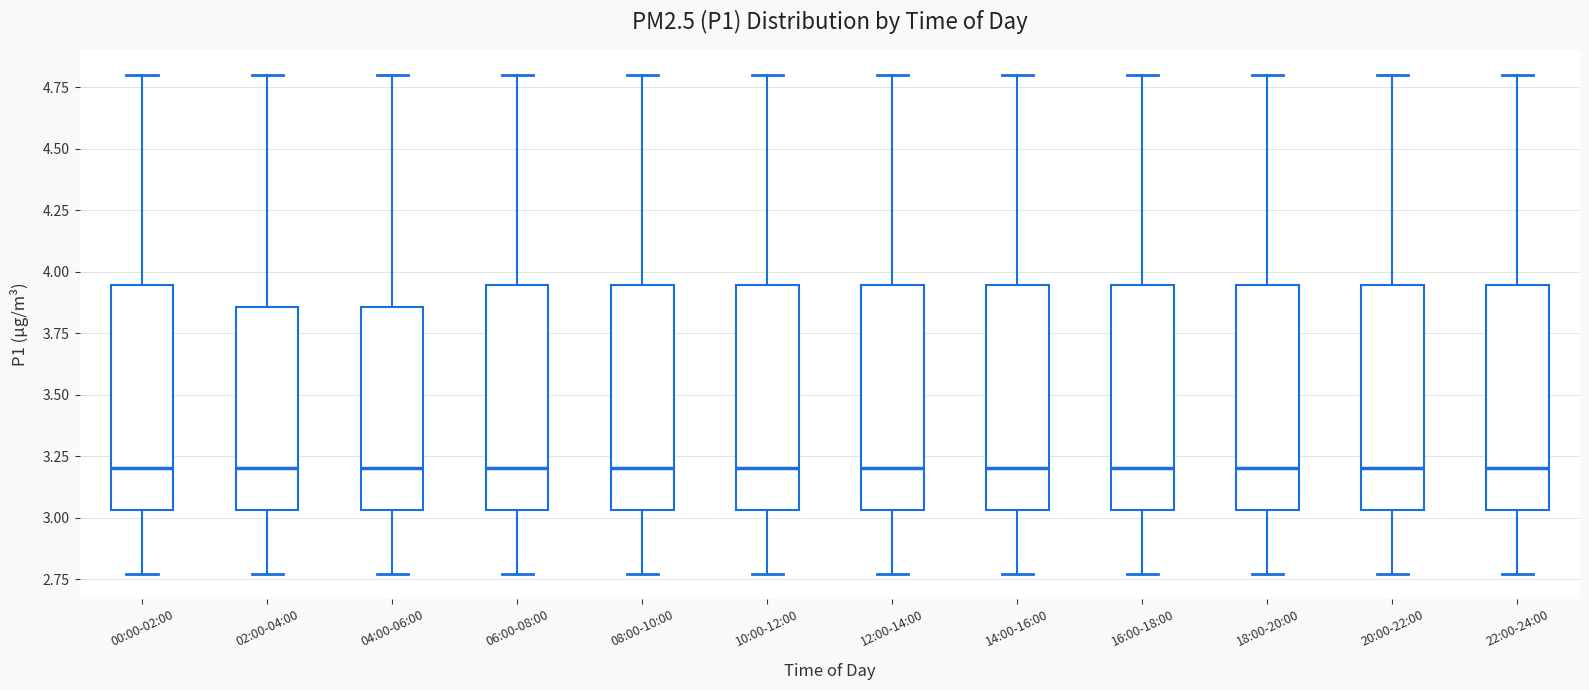

Where is the lower edge of the box for 20:00-22:00 on the y-axis? The values are not printed on the chart, so give them approximately, as read against the axis.

3.05